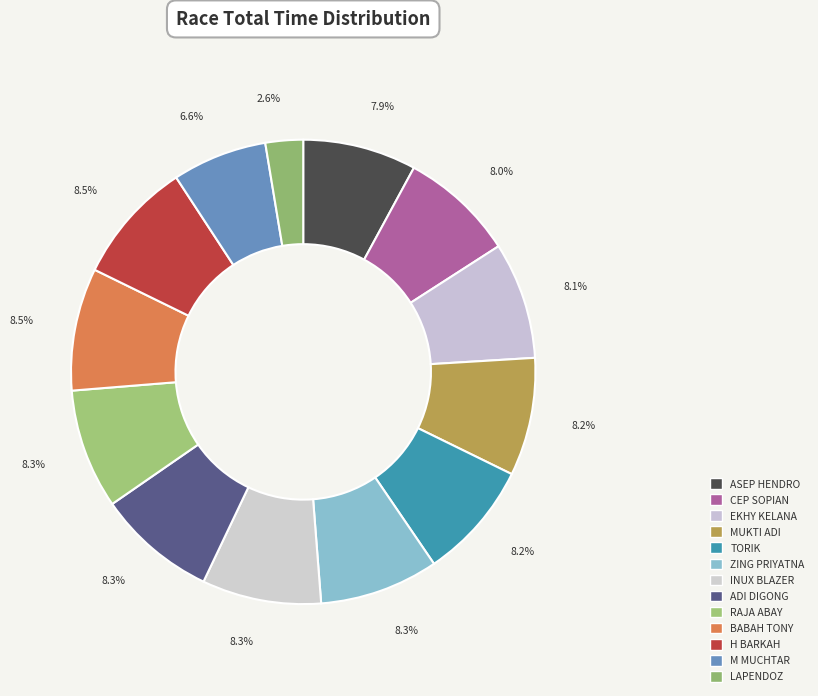

Combined, what portion of the pie is M MUCHTAR and RAJA ABAY?

14.9%